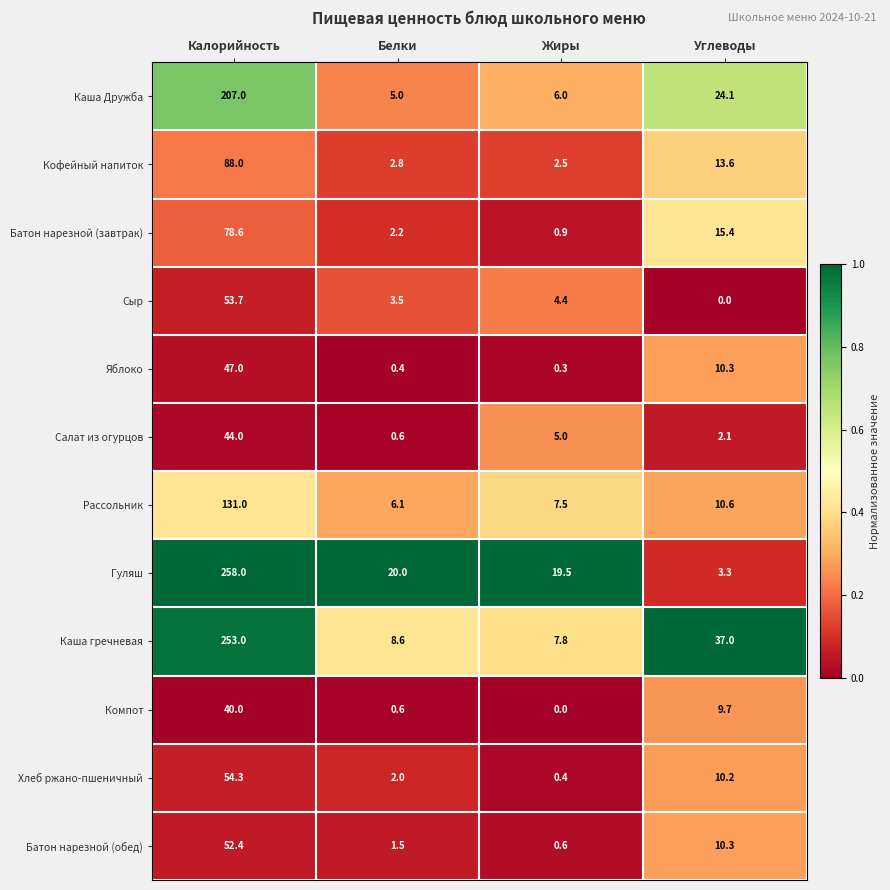

What is the total value across all series at Калорийность?

1307.0